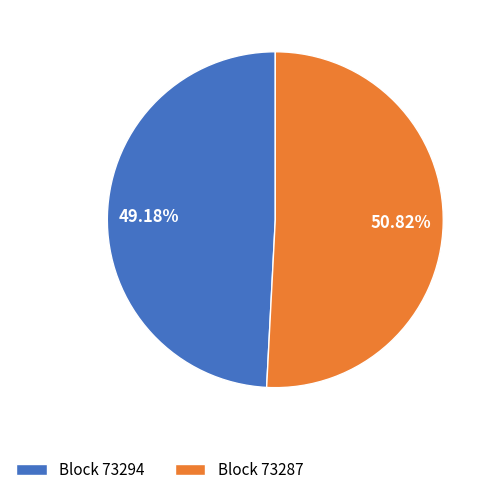

Rank the categories by value from lowest to highest.

Block 73294, Block 73287